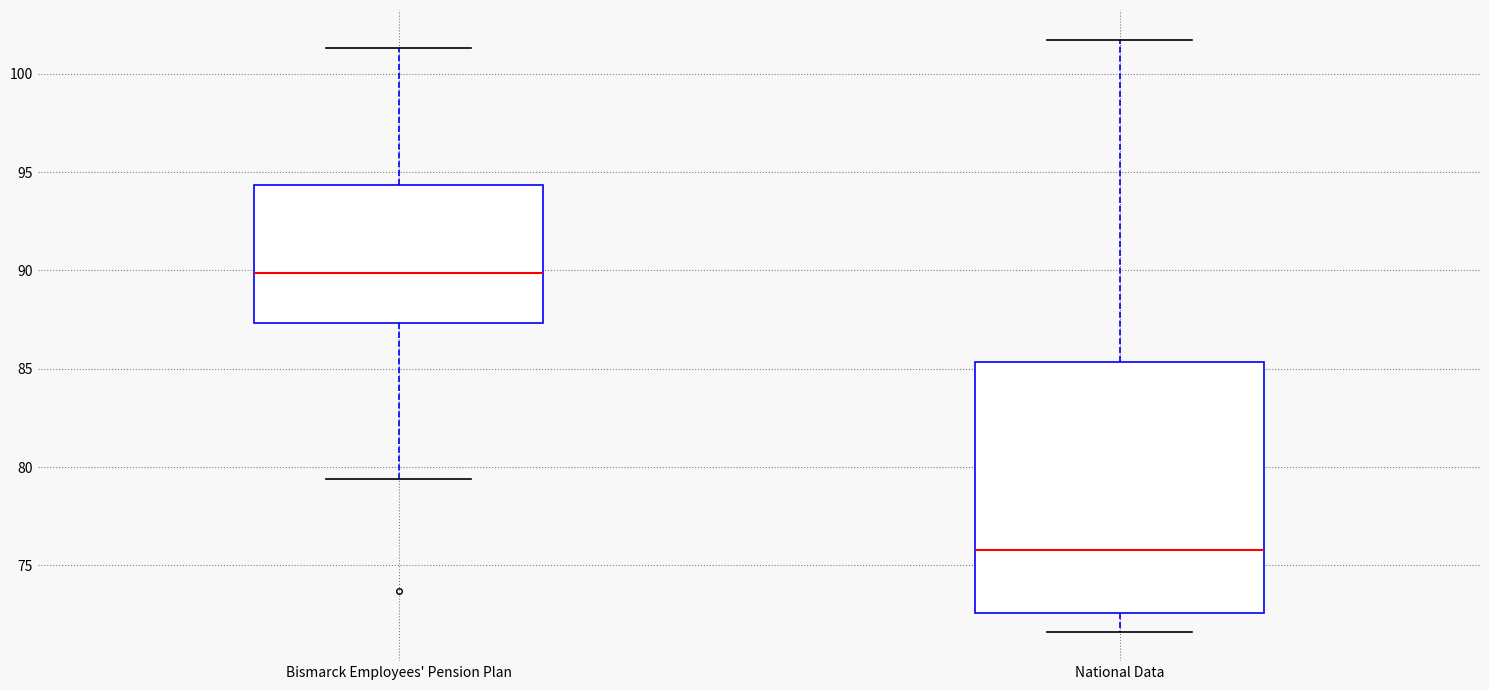

Where does the upper whisker of the box for Bismarck Employees' Pension Plan end on the y-axis? The values are not printed on the chart, so give them approximately, as read against the axis.

101.5